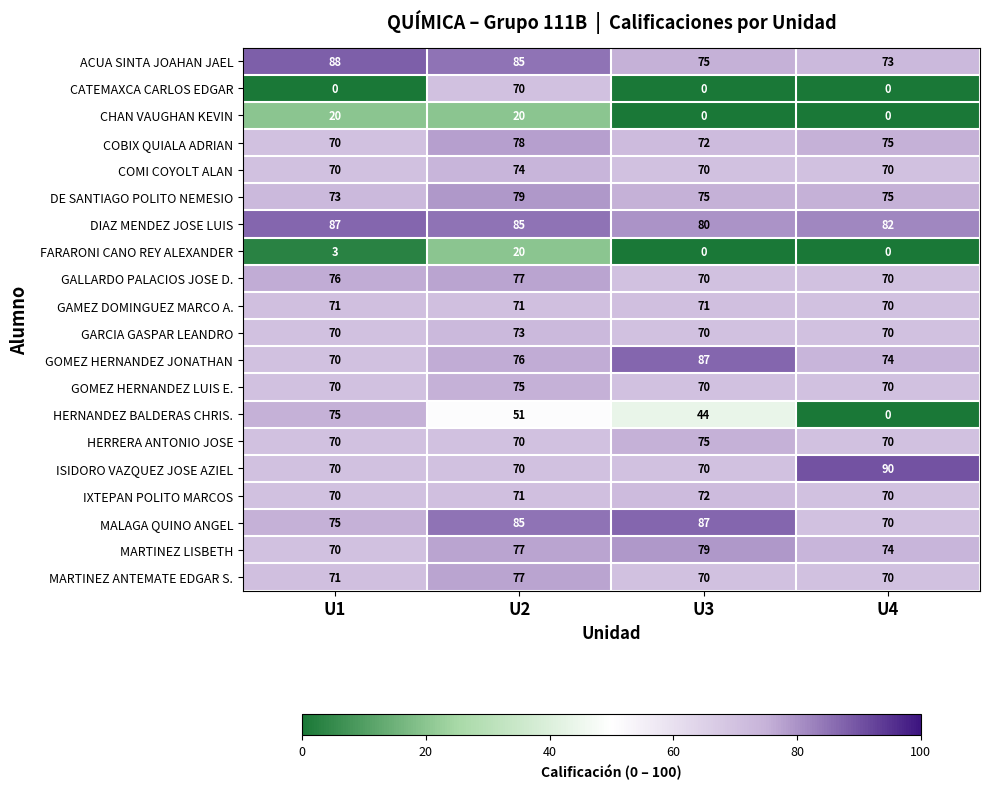

How many series are shown in this chart?

20